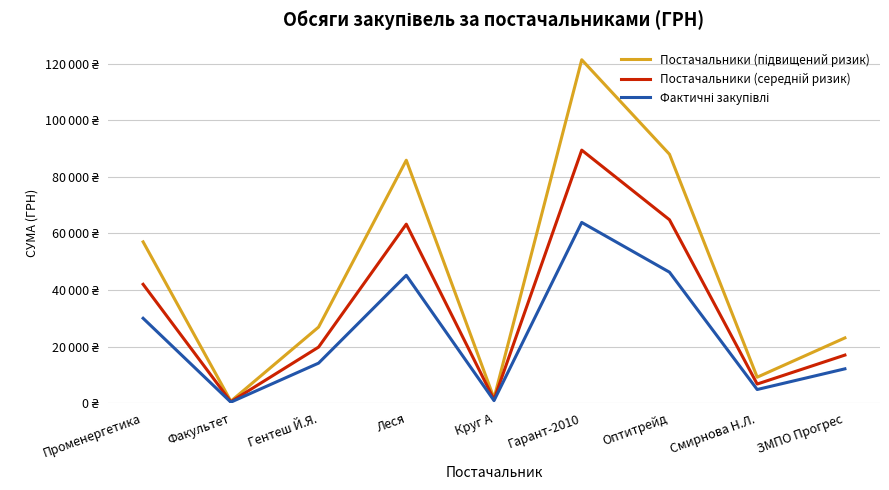

Does the chart display data point markers on the line(s)?

No